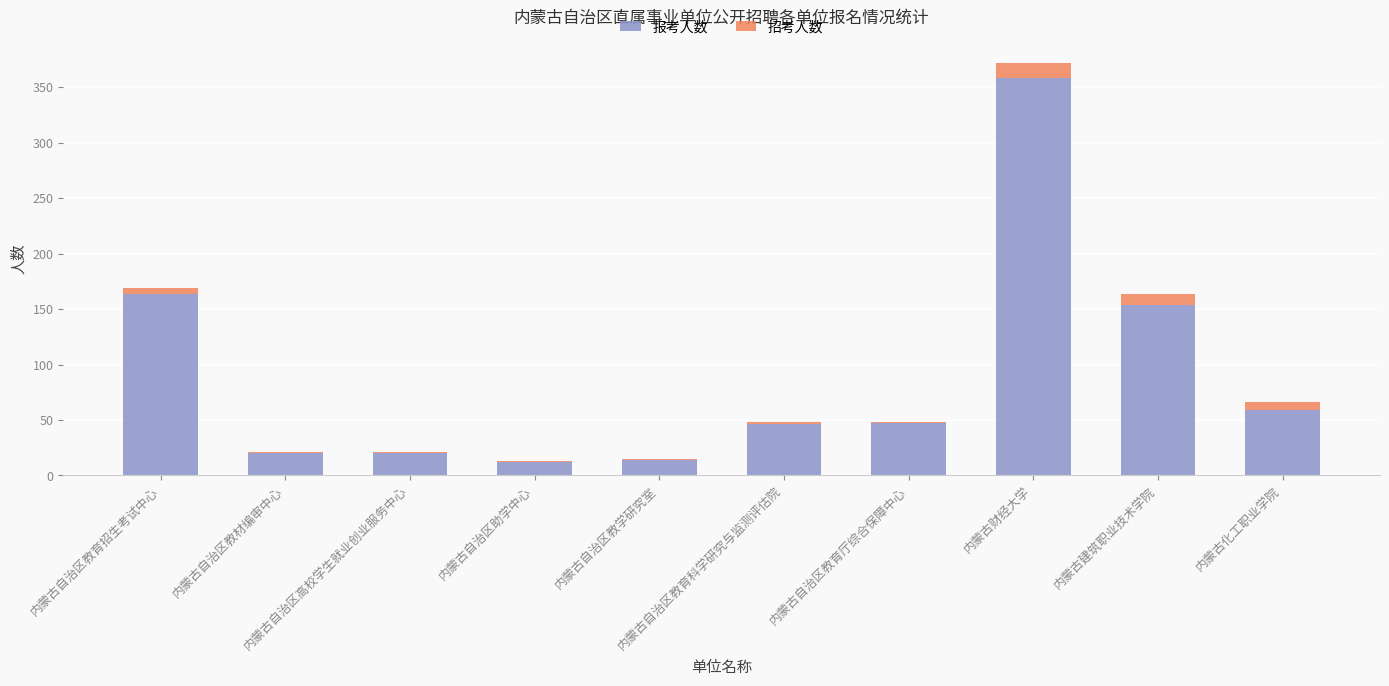

What is the maximum value for 报考人数?

358